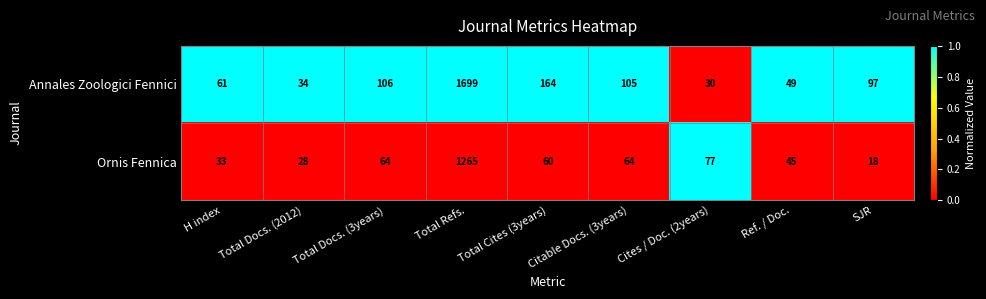

At which category is the sum across all series the highest?

Total Refs.